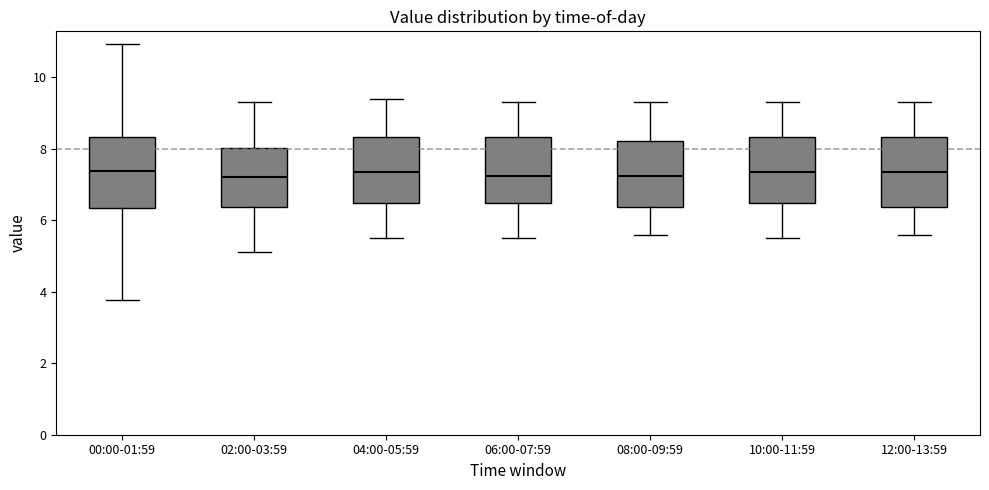

Where does the median line of the box for 04:00-05:59 sit on the y-axis? The values are not printed on the chart, so give them approximately, as read against the axis.

7.4